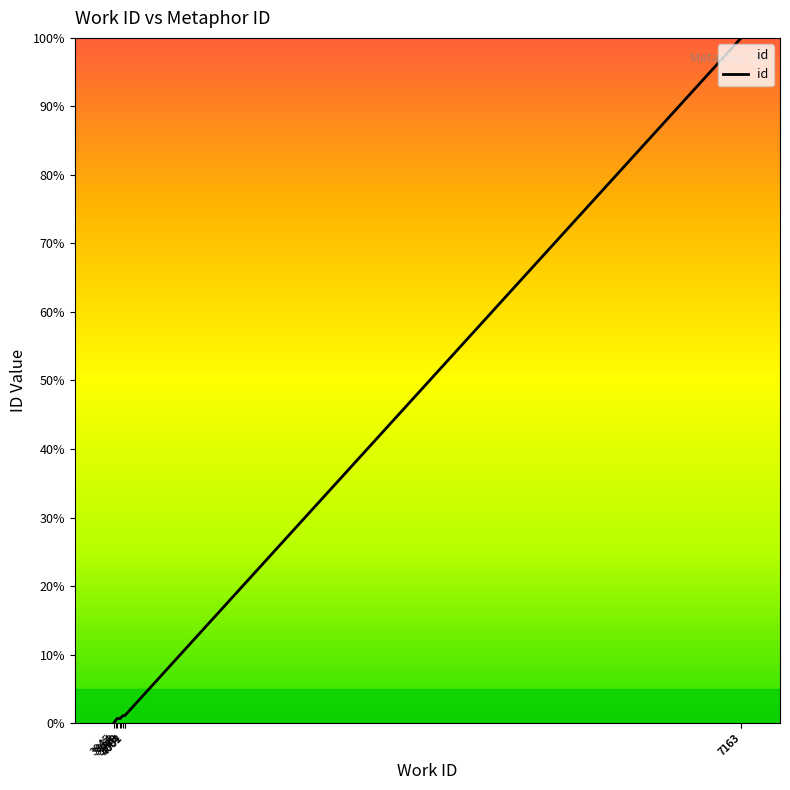

Reading left to right, transcribe all the data shown in this chart.

3945=0.0	3954=0.3	3963=0.7	3978=0.6	3980=0.8	3994=1.1	4001=1.1	4002=1.1	7163=100.0	7163=100.0